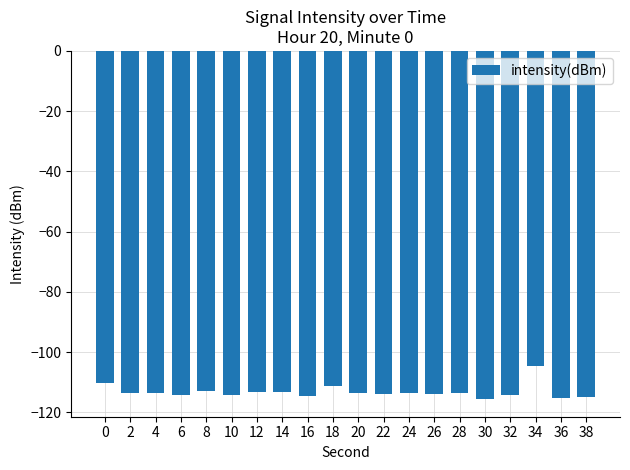

What is the change in value from 4 to 32?

-0.6